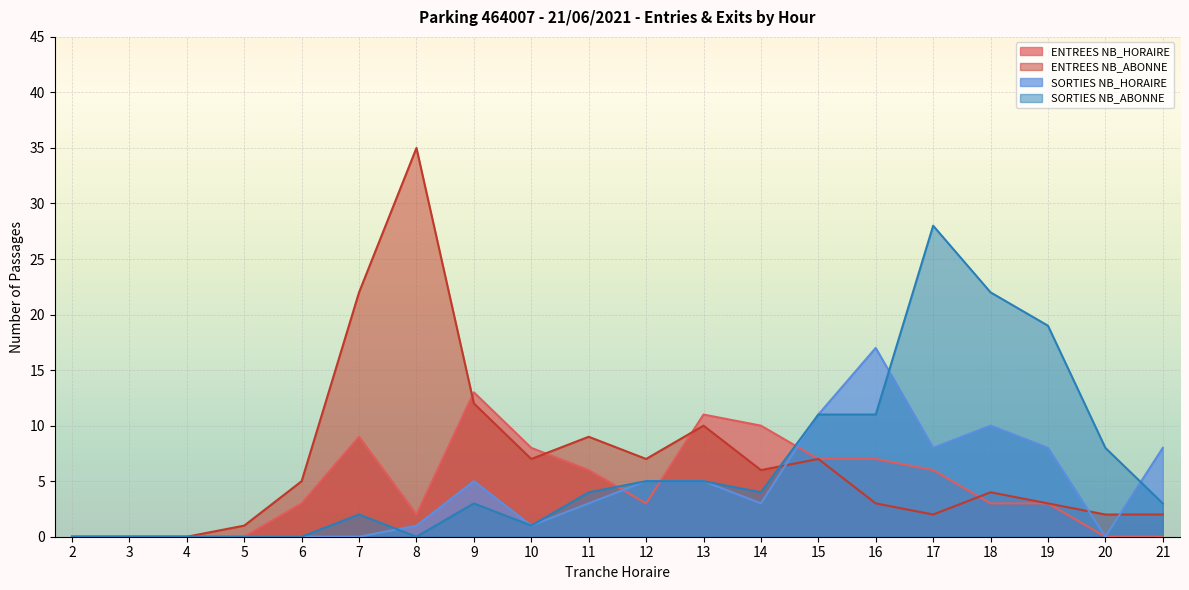

The SORTIES NB_HORAIRE series shows 1 at 11. True or false?

False